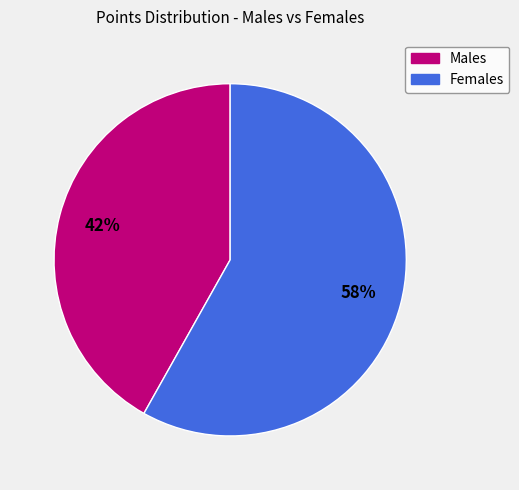

Does any single category account for the majority?

Yes